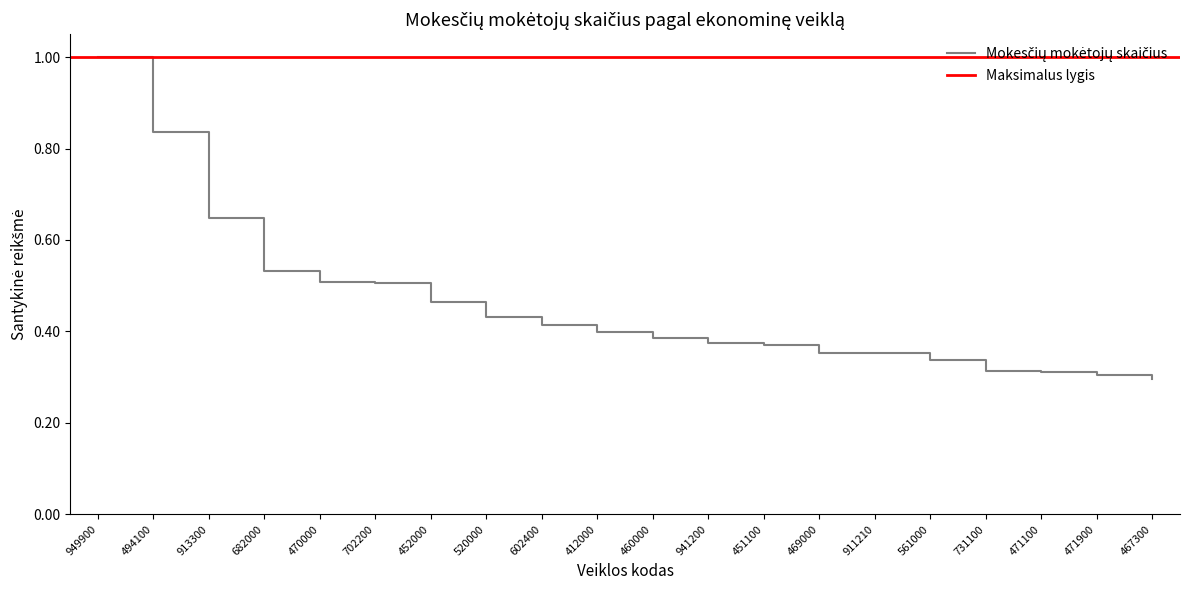

What is the average value?

0.5